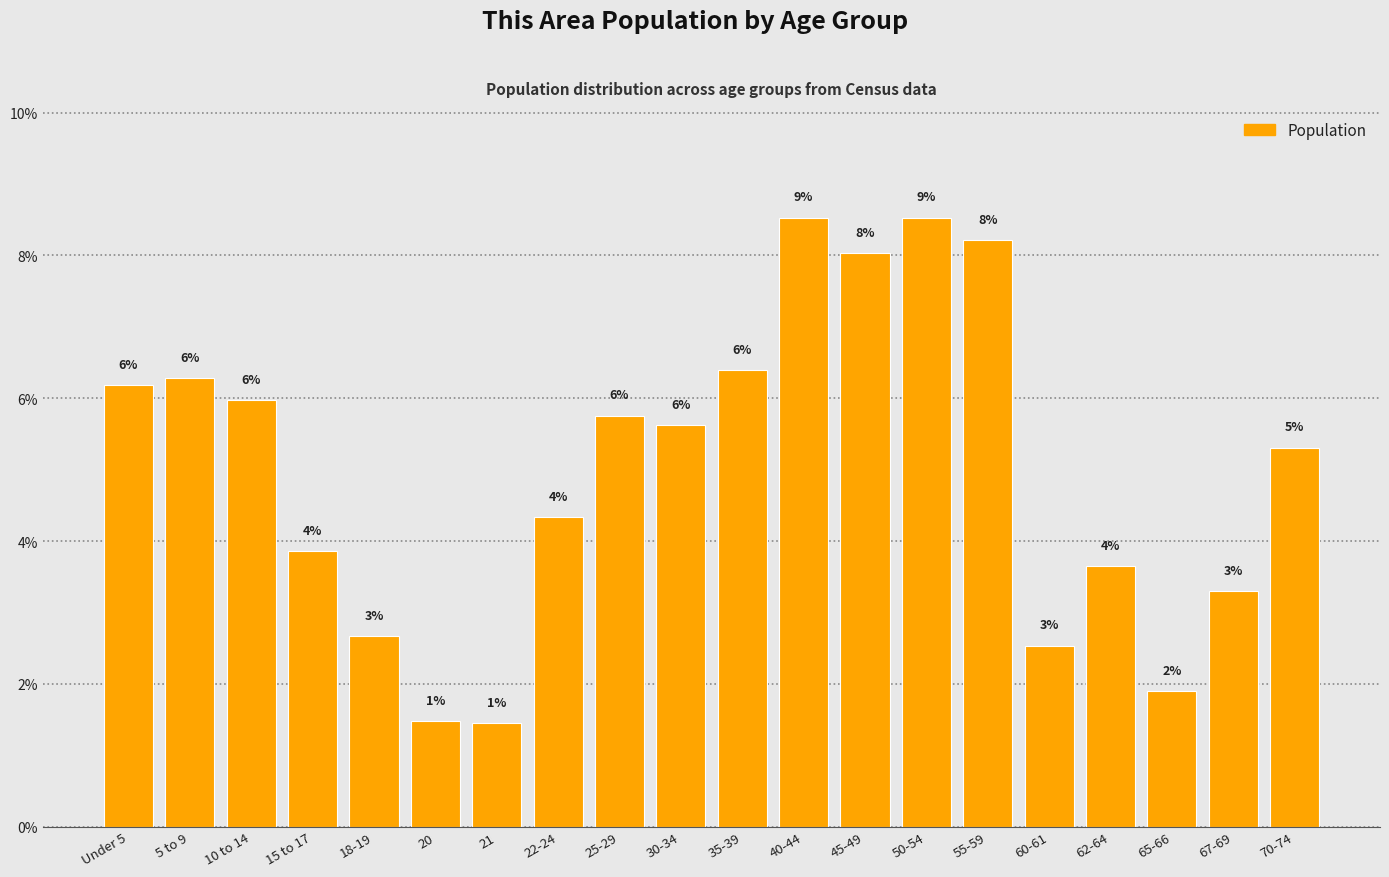

Reading right to left, extract all data points from this chart.

5.3	3.3	1.9	3.6	2.5	8.2	8.5	8.0	8.5	6.4	5.6	5.8	4.3	1.5	1.5	2.7	3.9	6.0	6.3	6.2